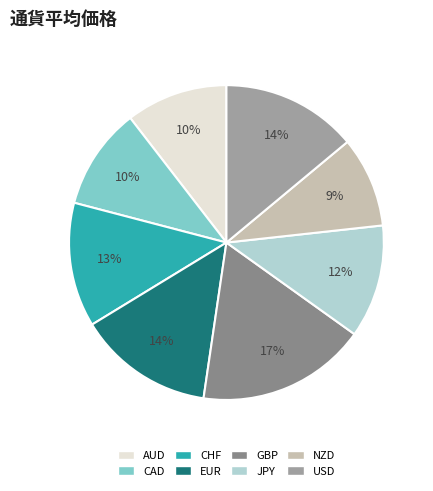

To the nearest percent, what is the difference between the largest and smallest slice percentages?

8%